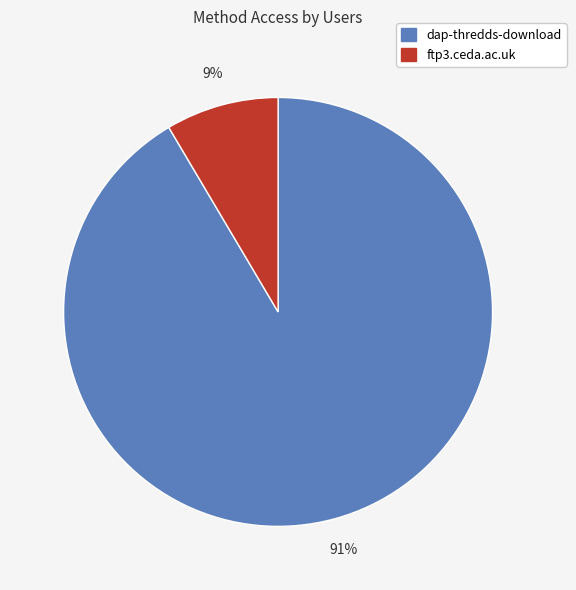

The dap-thredds-download slice represents 99% of the pie. True or false?

False